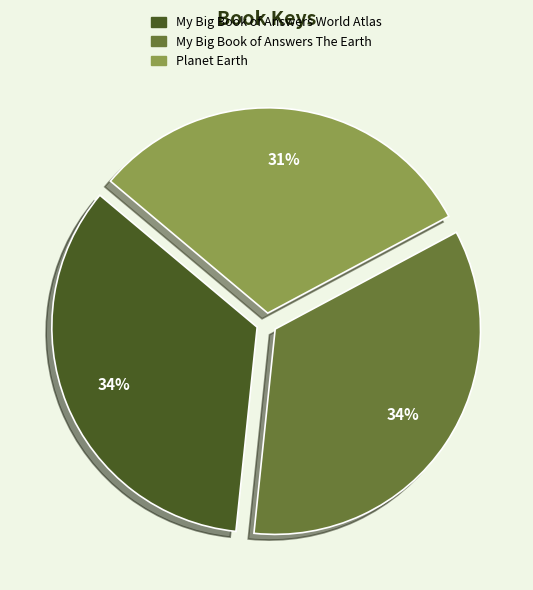

To the nearest percent, what is the difference between the Planet Earth and My Big Book of Answers The Earth slice percentages?

3%